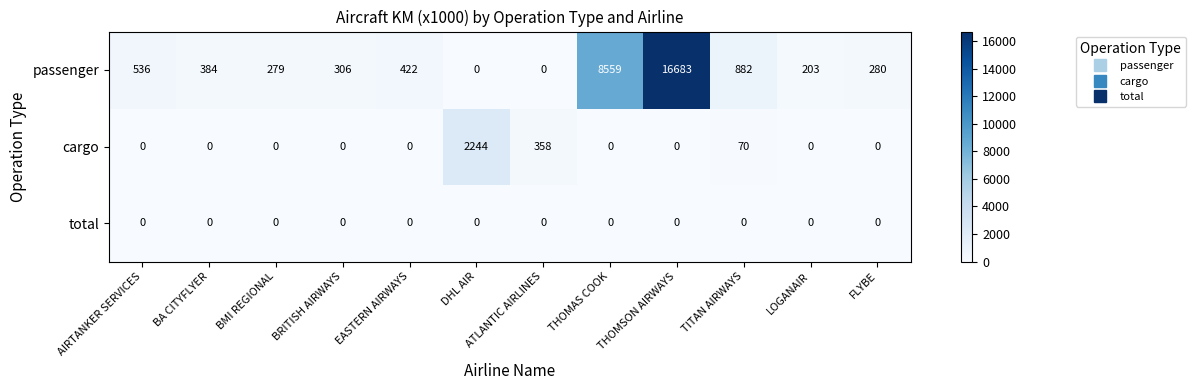

At which category is the sum across all series the highest?

THOMSON AIRWAYS